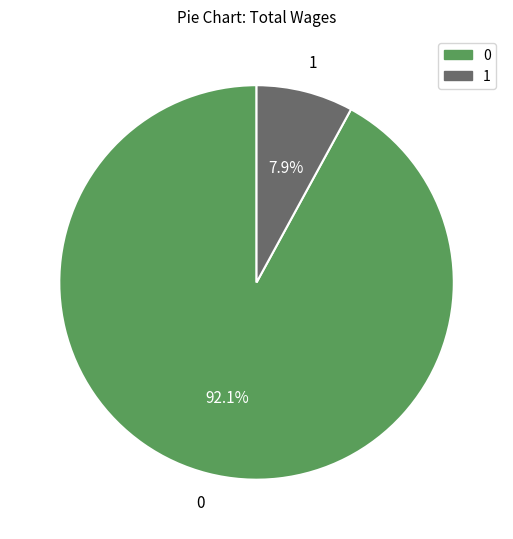

Is there a majority slice in this chart?

Yes